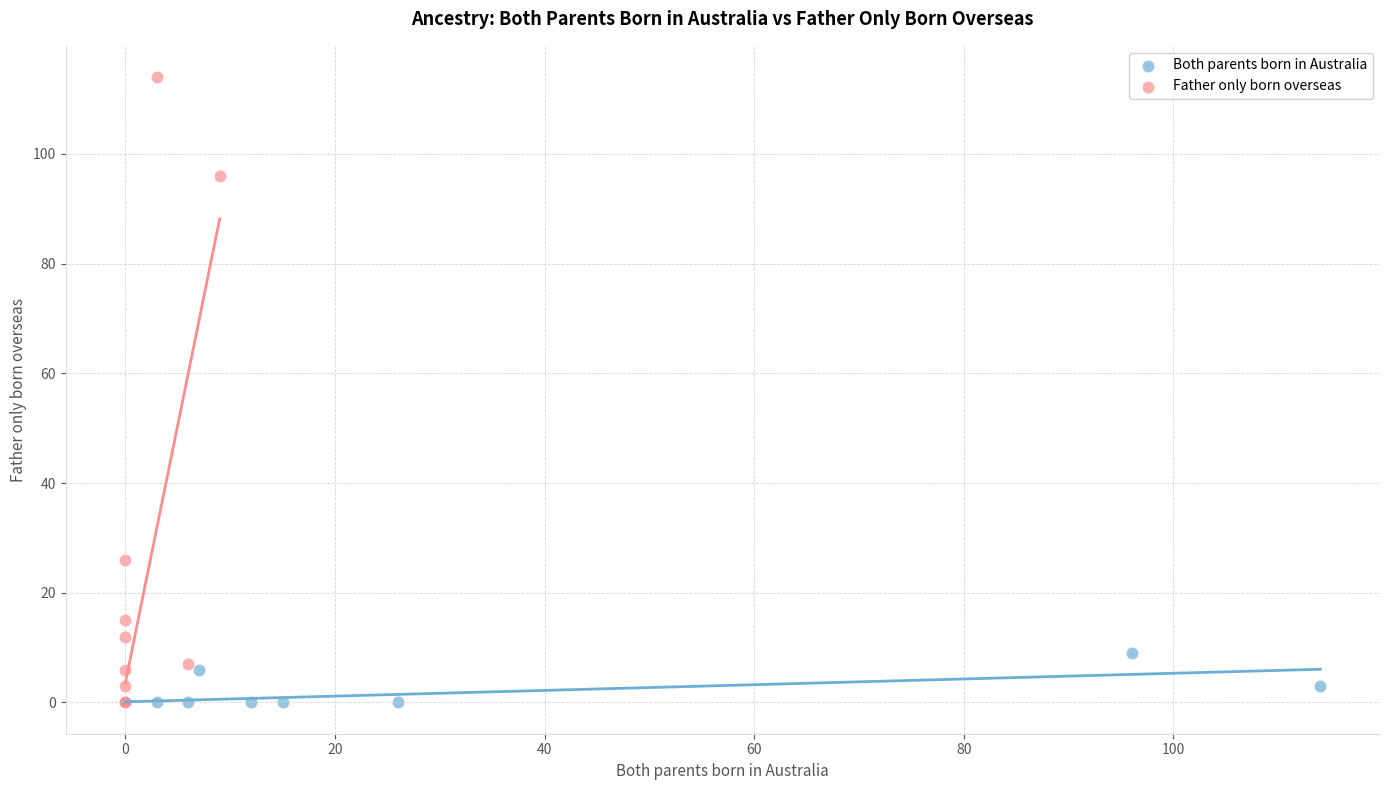

Which series has the widest spread of Y values?

Father only born overseas